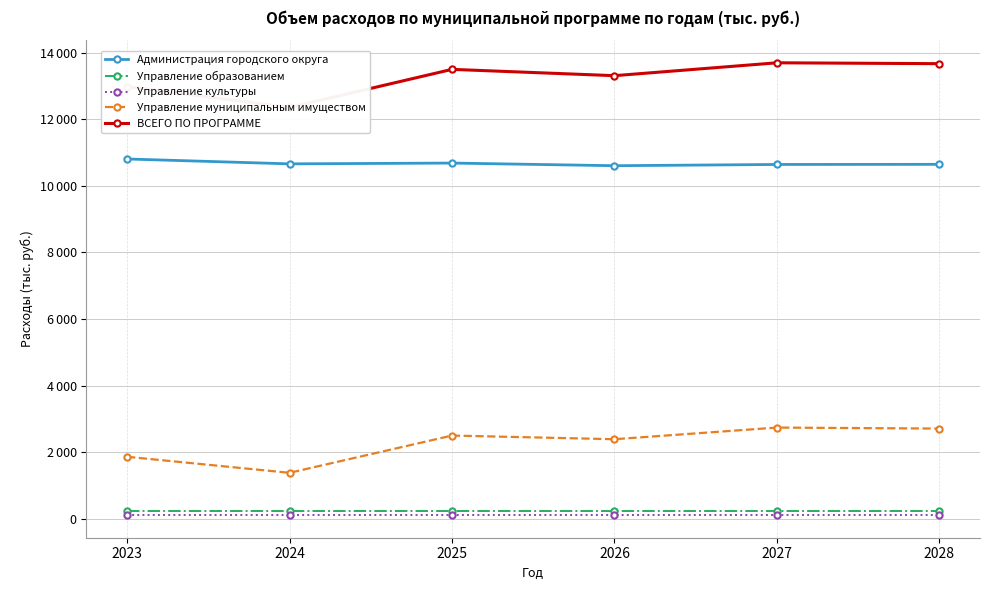

Reading right to left, list all the values displayed in this chart.

Администрация городского округа: 10650.2	10646.4	10609.3	10688.8	10664.8	10811.5
Управление образованием: 219.2	219.2	219.2	219.2	219.2	219.2
Управление культуры: 103.0	103.0	103.0	103.0	103.0	103.0
Управление муниципальным имуществом: 2705.0	2735.0	2385.0	2495.0	1375.0	1857.0
ВСЕГО ПО ПРОГРАММЕ: 13677.4	13703.6	13316.5	13506.0	12362.0	12990.7